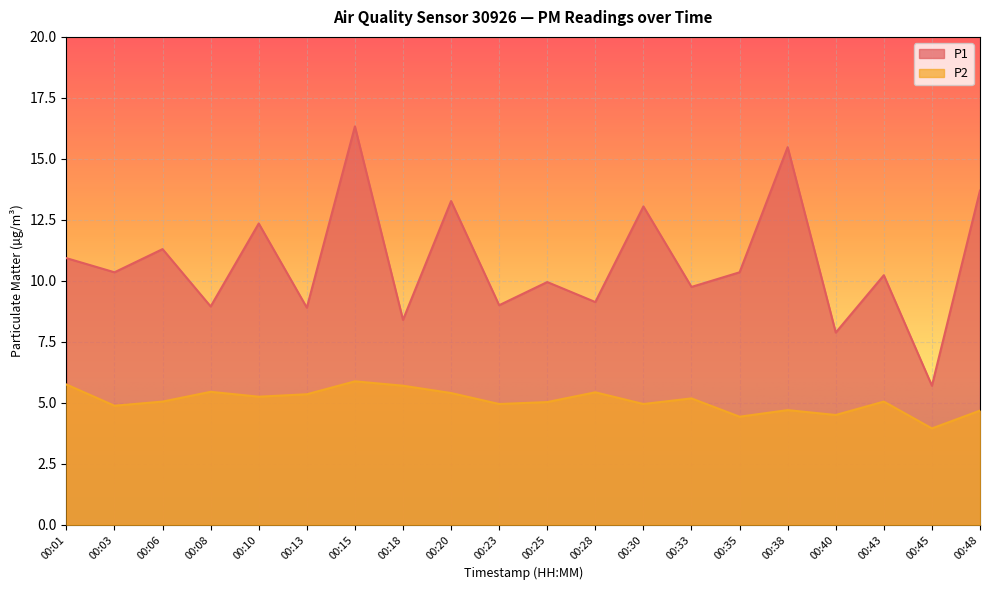

Reading right to left, what are all the values shown in this chart?

P1: 00:48=13.7	00:45=5.7	00:43=10.2	00:40=7.9	00:38=15.5	00:35=10.3	00:33=9.8	00:30=13.1	00:28=9.1	00:25=9.9	00:23=9.0	00:20=13.3	00:18=8.4	00:15=16.3	00:13=8.9	00:10=12.3	00:08=8.9	00:06=11.3	00:03=10.3	00:01=10.9
P2: 00:48=4.7	00:45=4.0	00:43=5.0	00:40=4.5	00:38=4.7	00:35=4.4	00:33=5.2	00:30=5.0	00:28=5.4	00:25=5.0	00:23=5.0	00:20=5.4	00:18=5.7	00:15=5.9	00:13=5.3	00:10=5.2	00:08=5.5	00:06=5.0	00:03=4.9	00:01=5.8